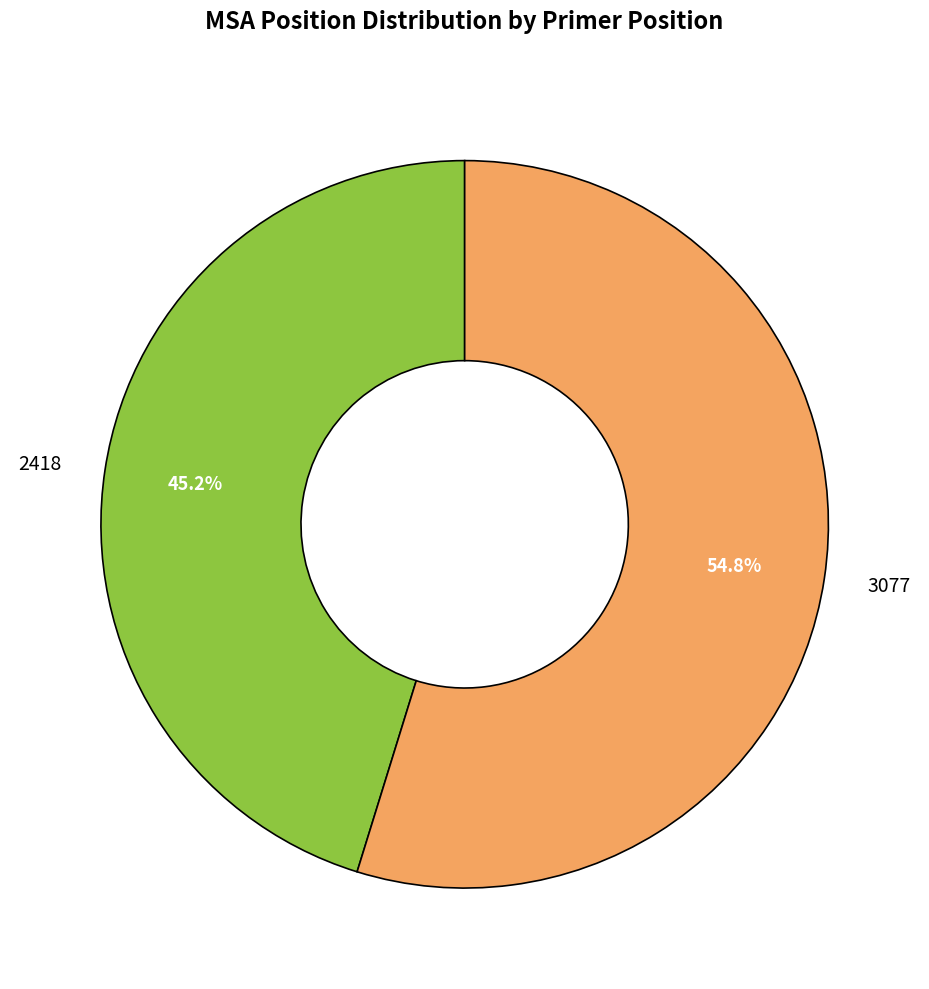

Which category has the smallest portion of the pie?

2418